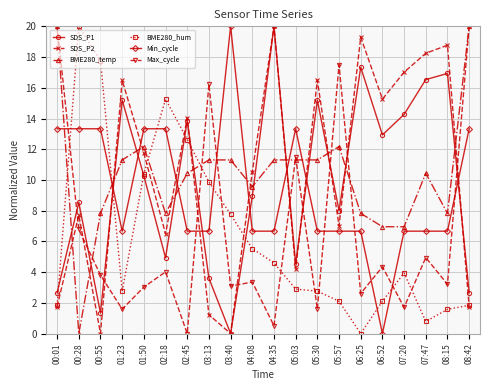

What is the label of the 13th point from the right?

03:13